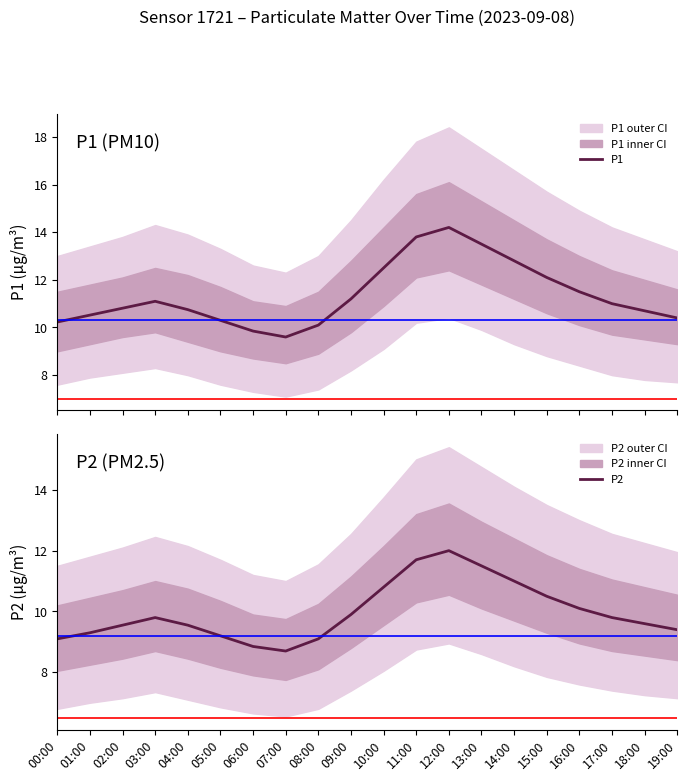

What is the approximate value of P2 at 02:00?

9.6